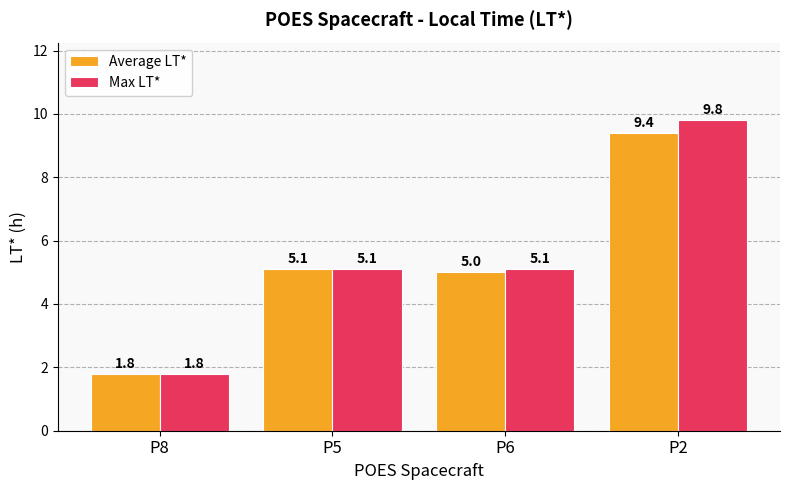

The value of Average LT* at P8 is 2.5. True or false?

False